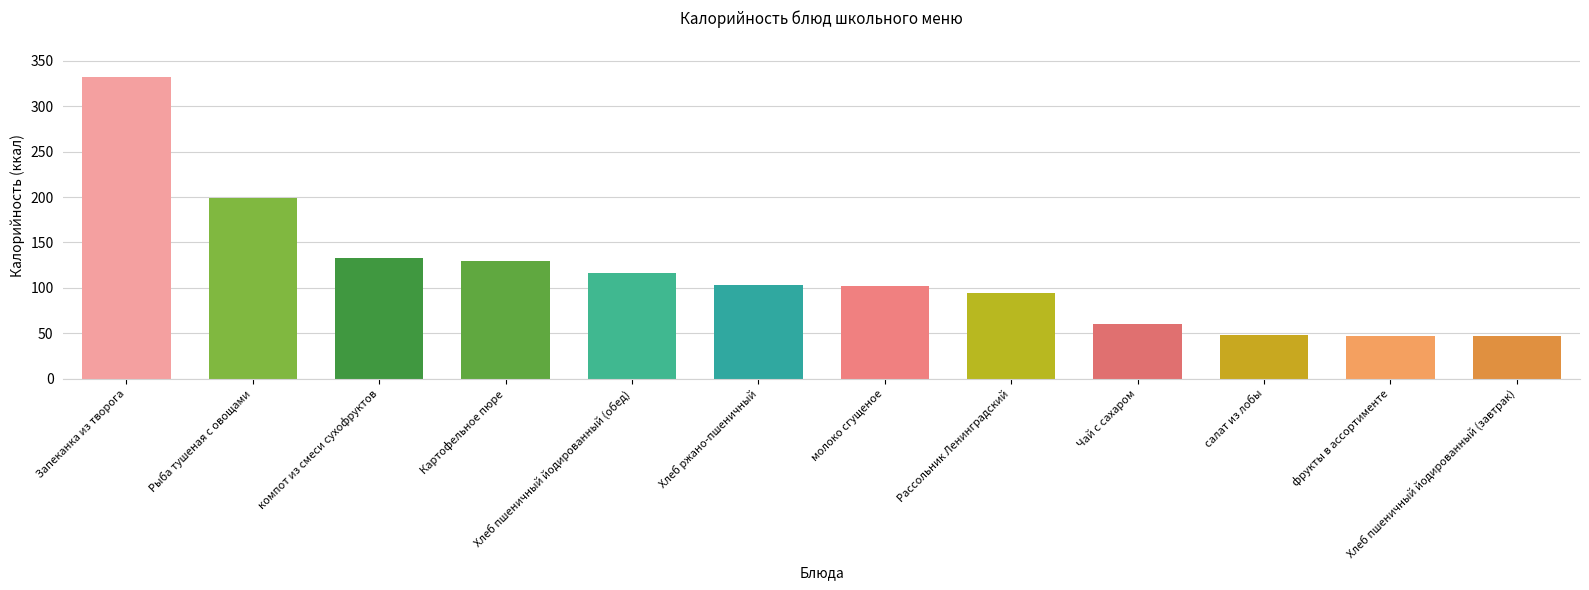

What is the ratio of the value at молоко сгущеное to the value at Хлеб ржано-пшеничный?

1.0